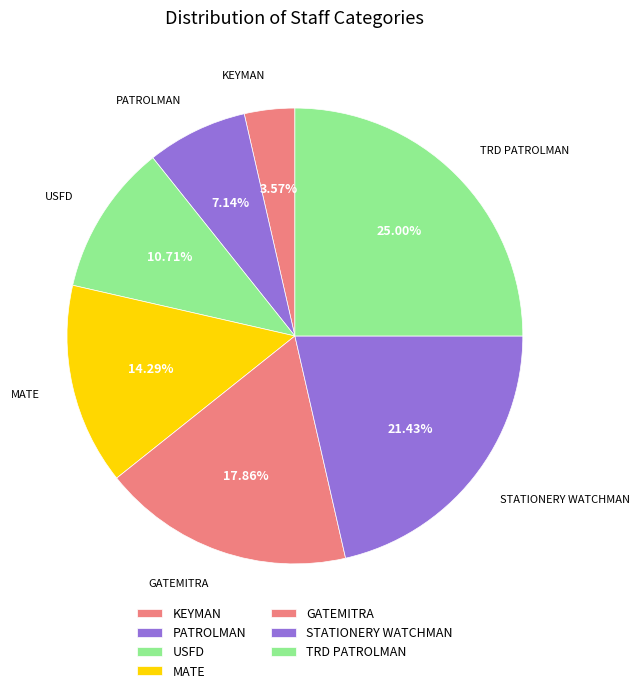

Which category has the biggest portion of the pie?

TRD PATROLMAN